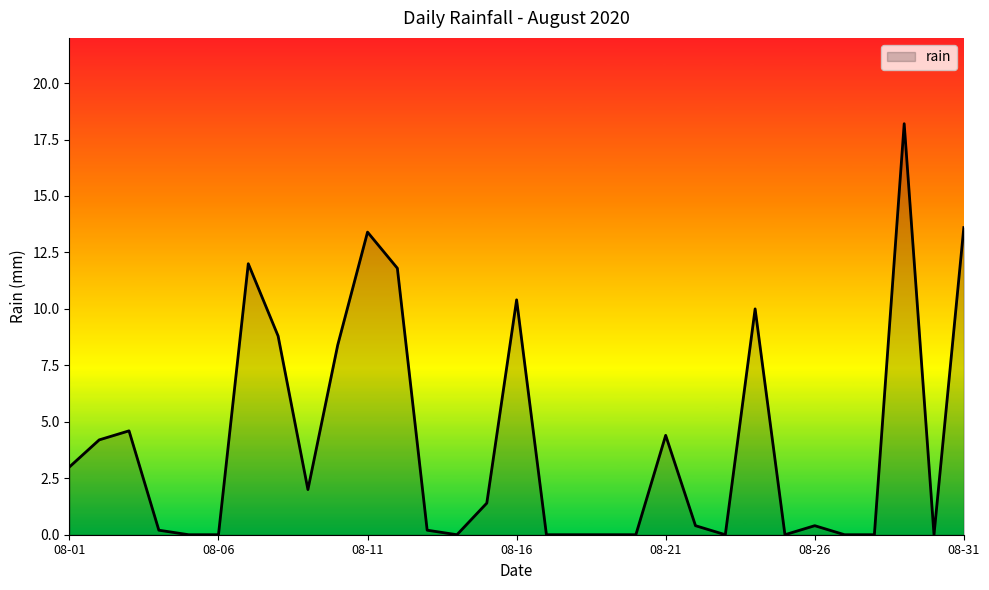

What is the difference between the maximum and minimum values?

18.2